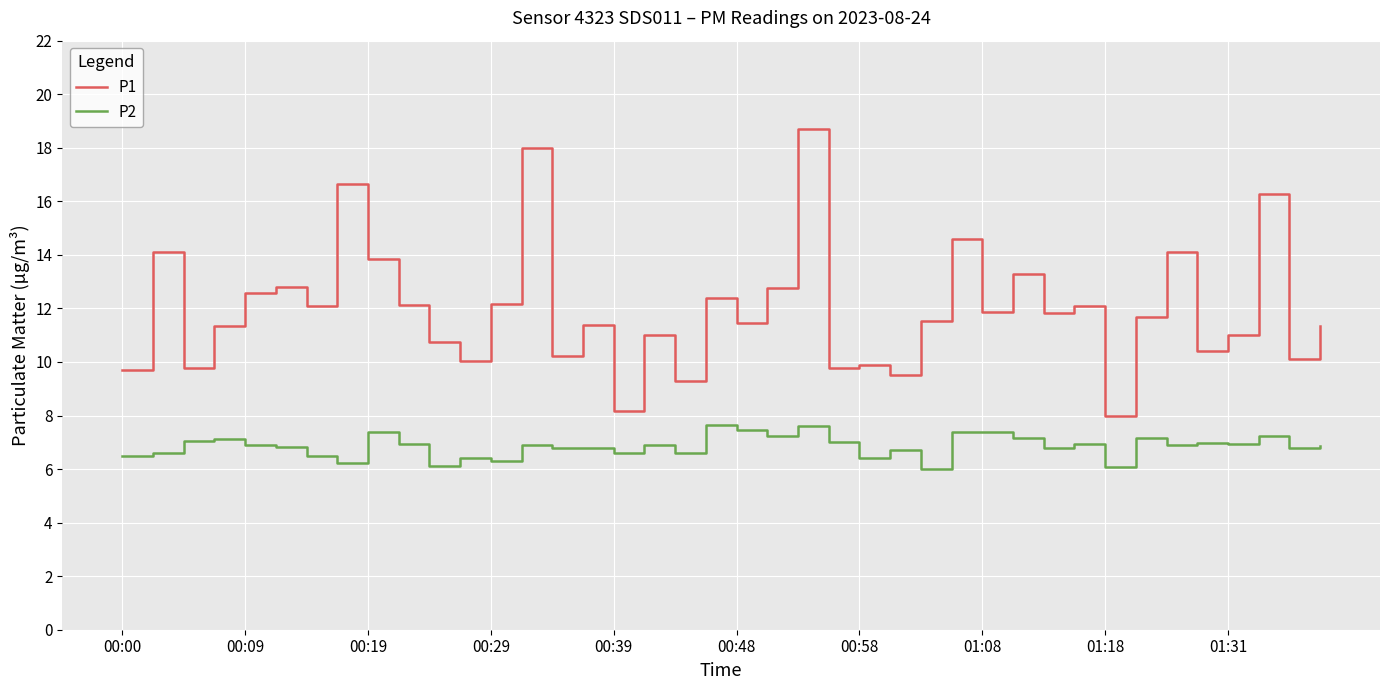

What is the sum of all P1 values?

478.6